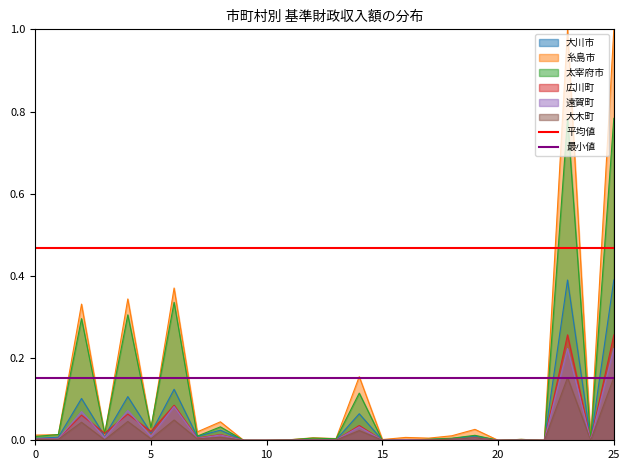

What is the sum of all 平均値 values?

0.9